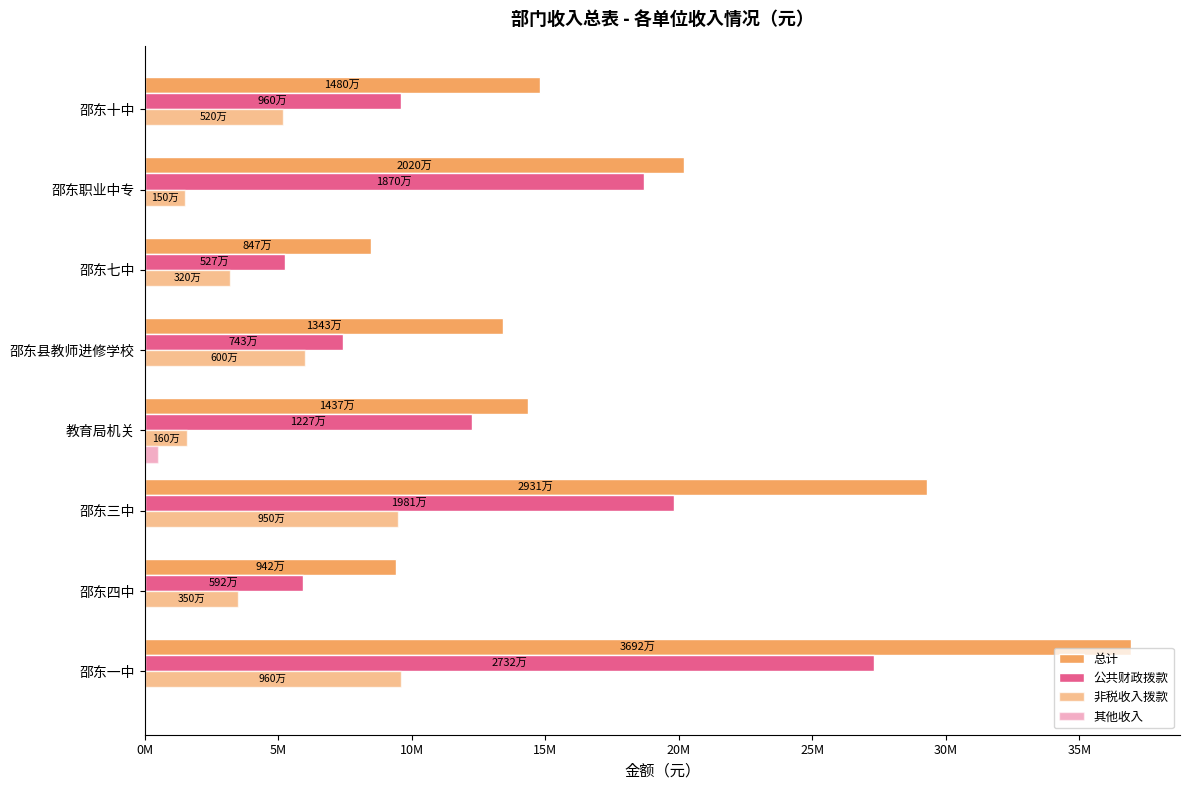

What position from the left is 邵东职业中专?

7